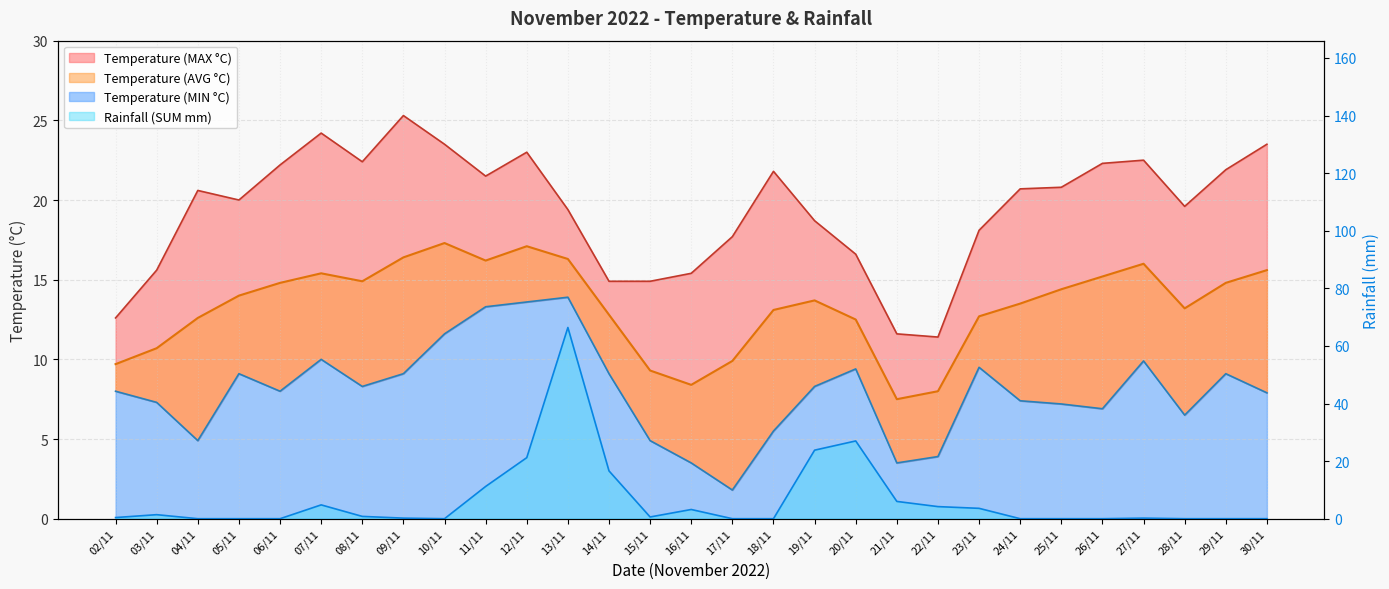

What is the lowest value of the Temperature (AVG °C) series?

7.5